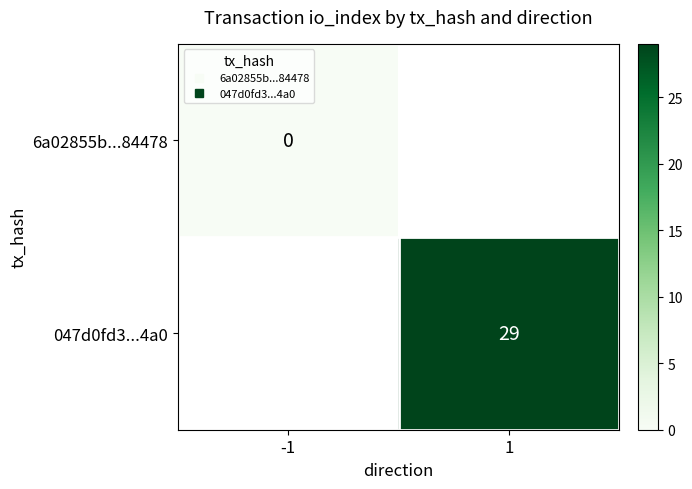

Which has a higher value, 1 or -1?

-1